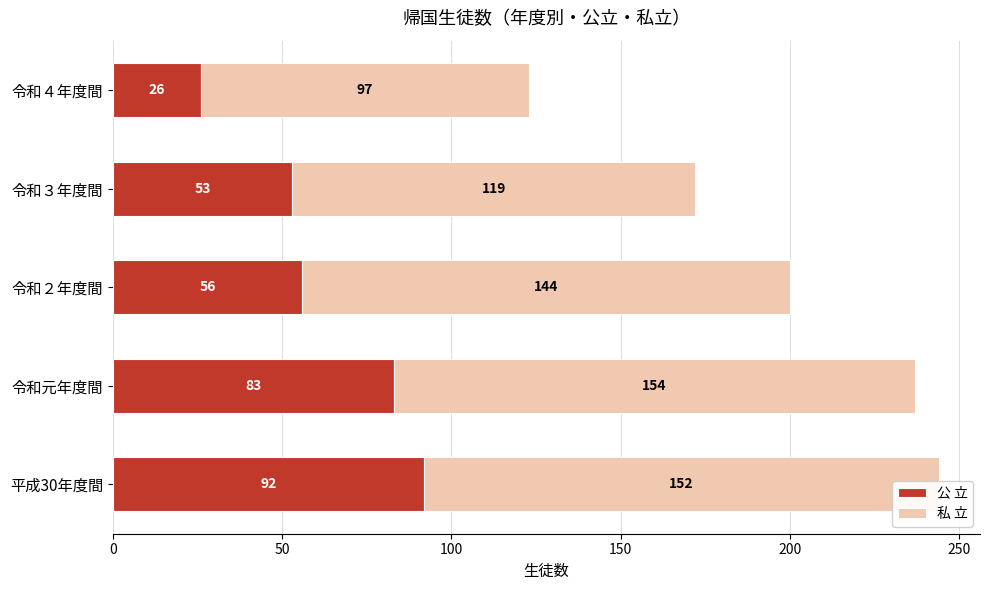

Is it true that 公 立 equals 26 at 令和４年度間?

True